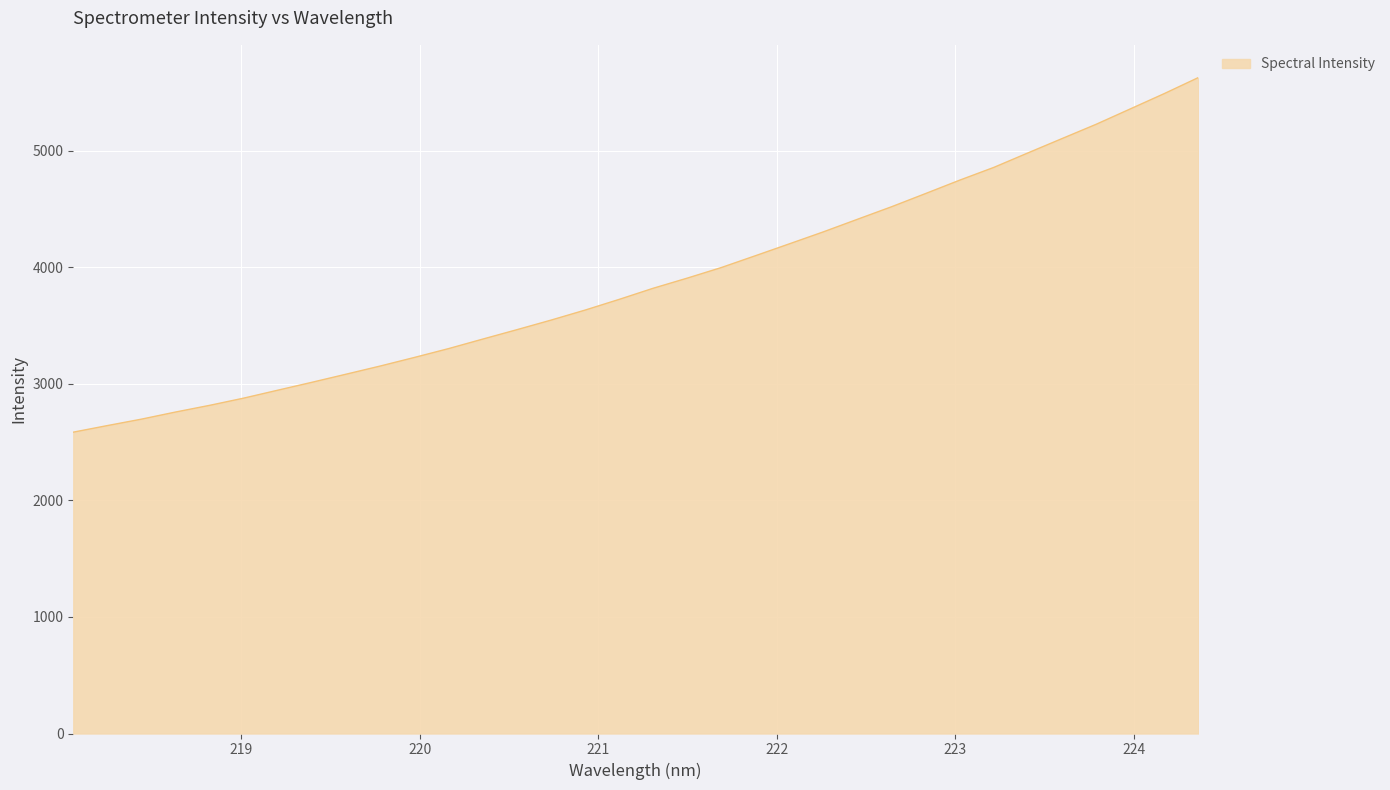

Does the chart have visible grid lines?

Yes